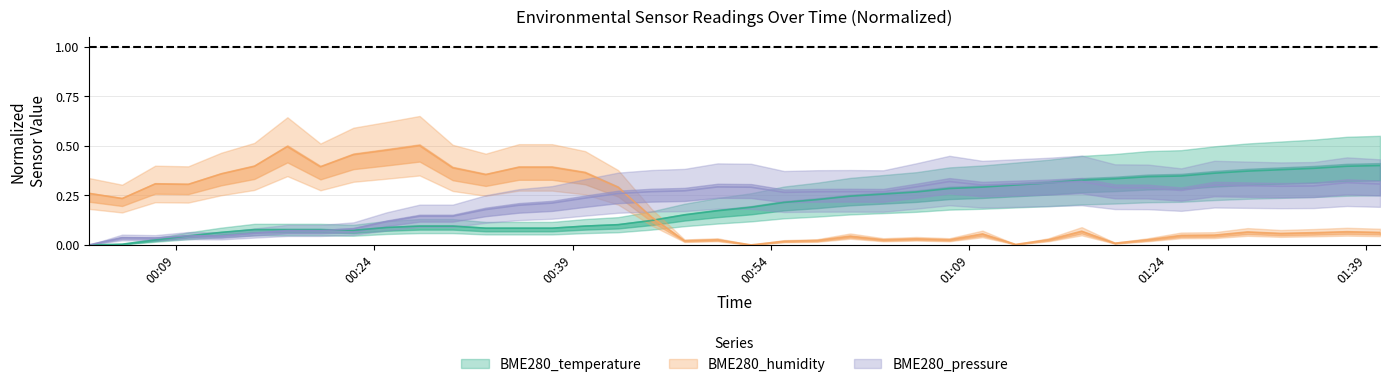

What is the value of the BME280_temperature point at the 15th from the left?

0.1